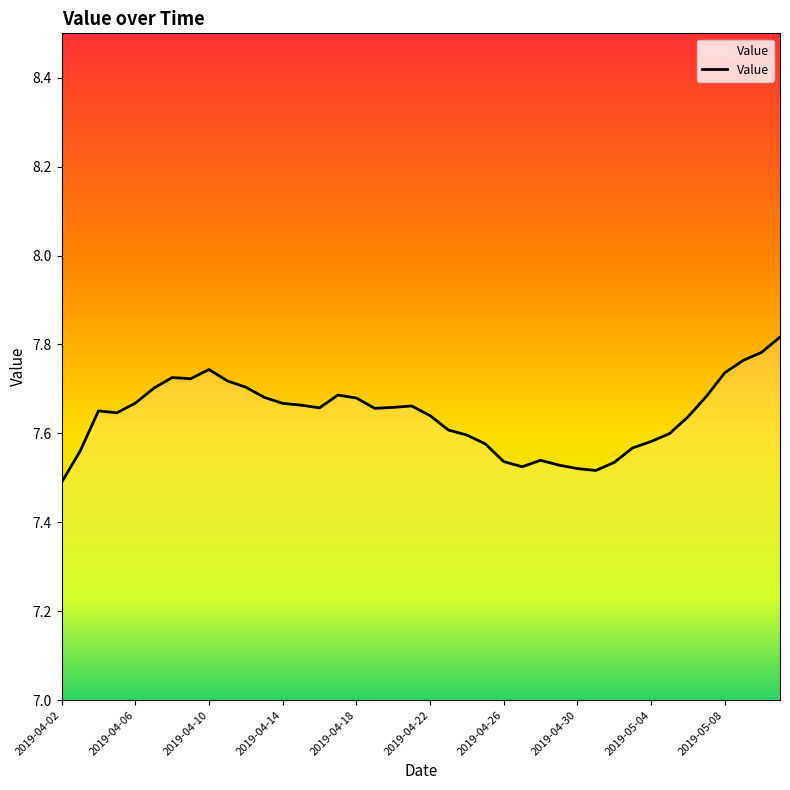

Count the values in the range 7 to 8.

40